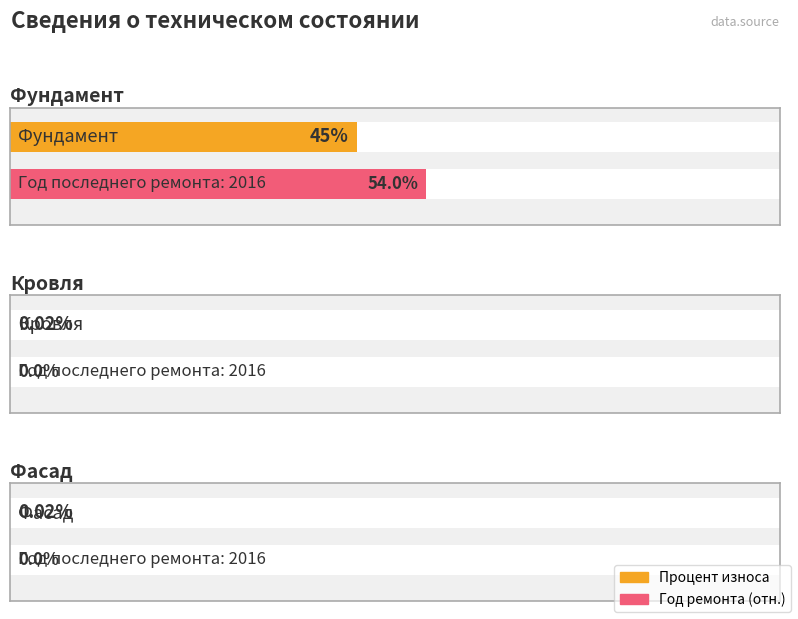

What is the label of the 2nd bar from the left?

Кровля